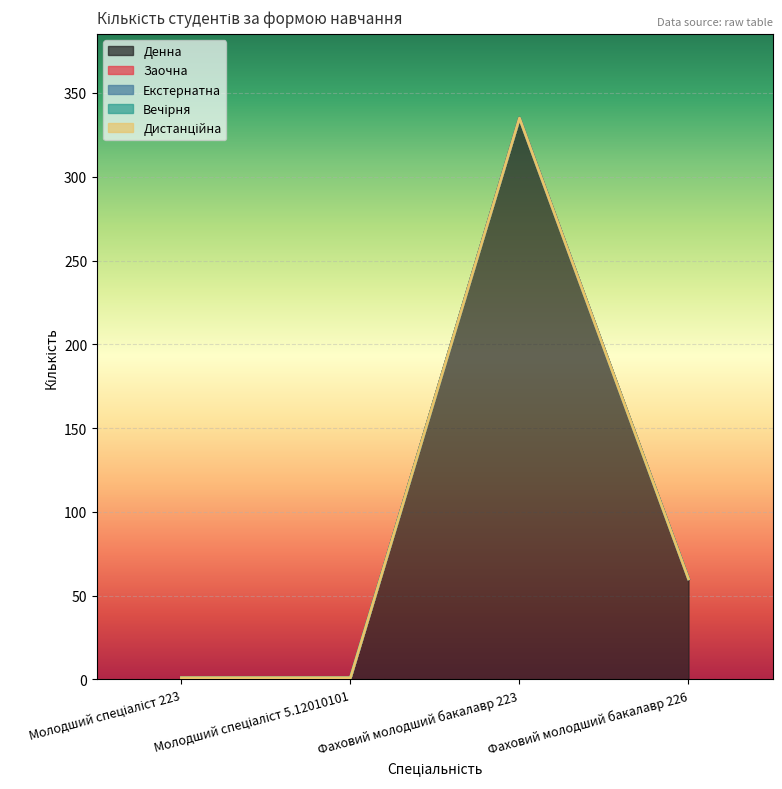

True or false: Заочна and Денна intersect in this chart.

False